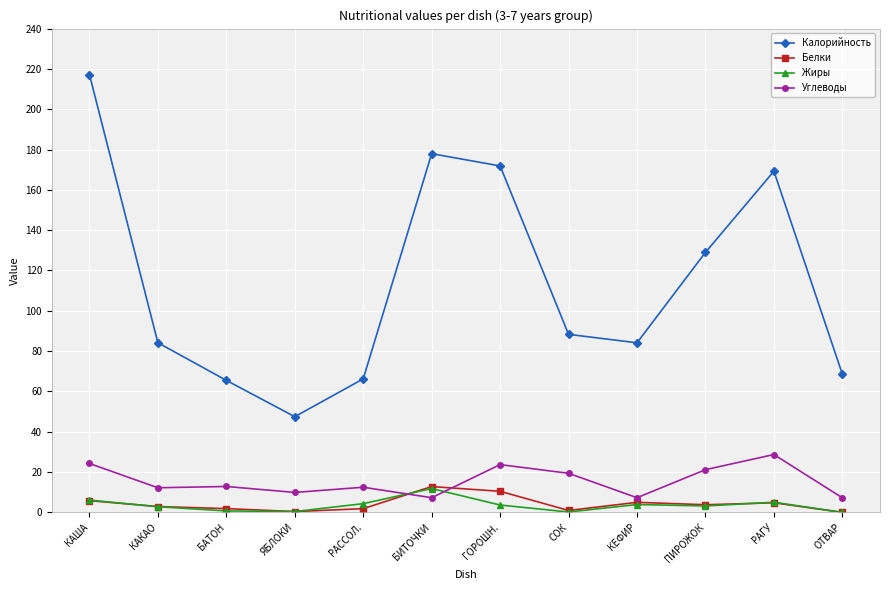

How many values in the Калорийность series exceed 88?

6